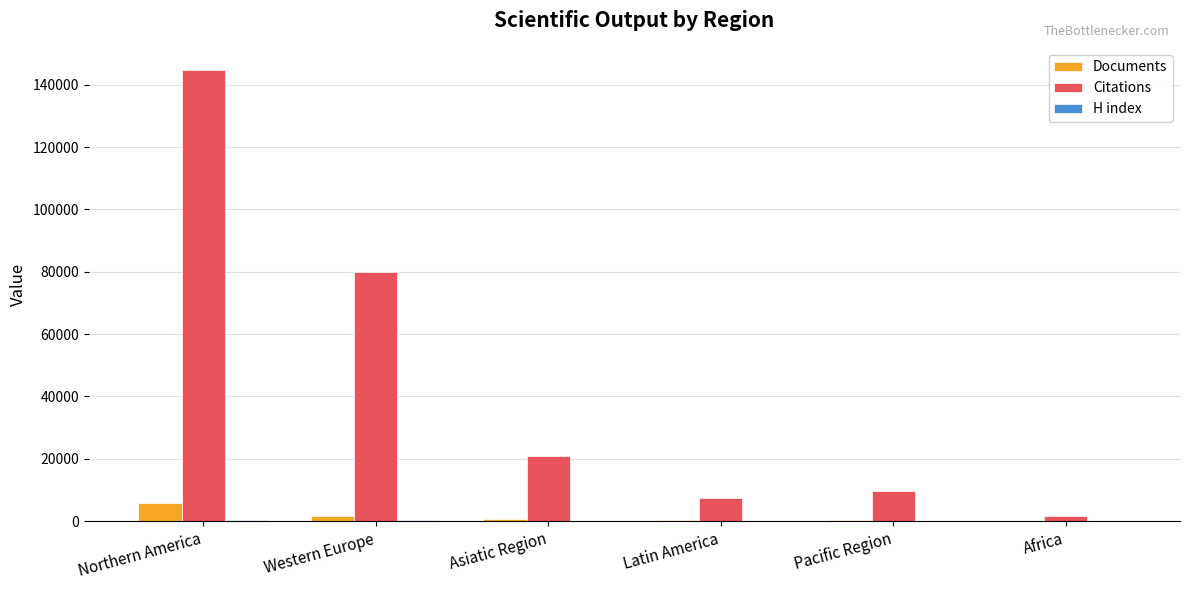

What is the average value of the Citations series?

44040